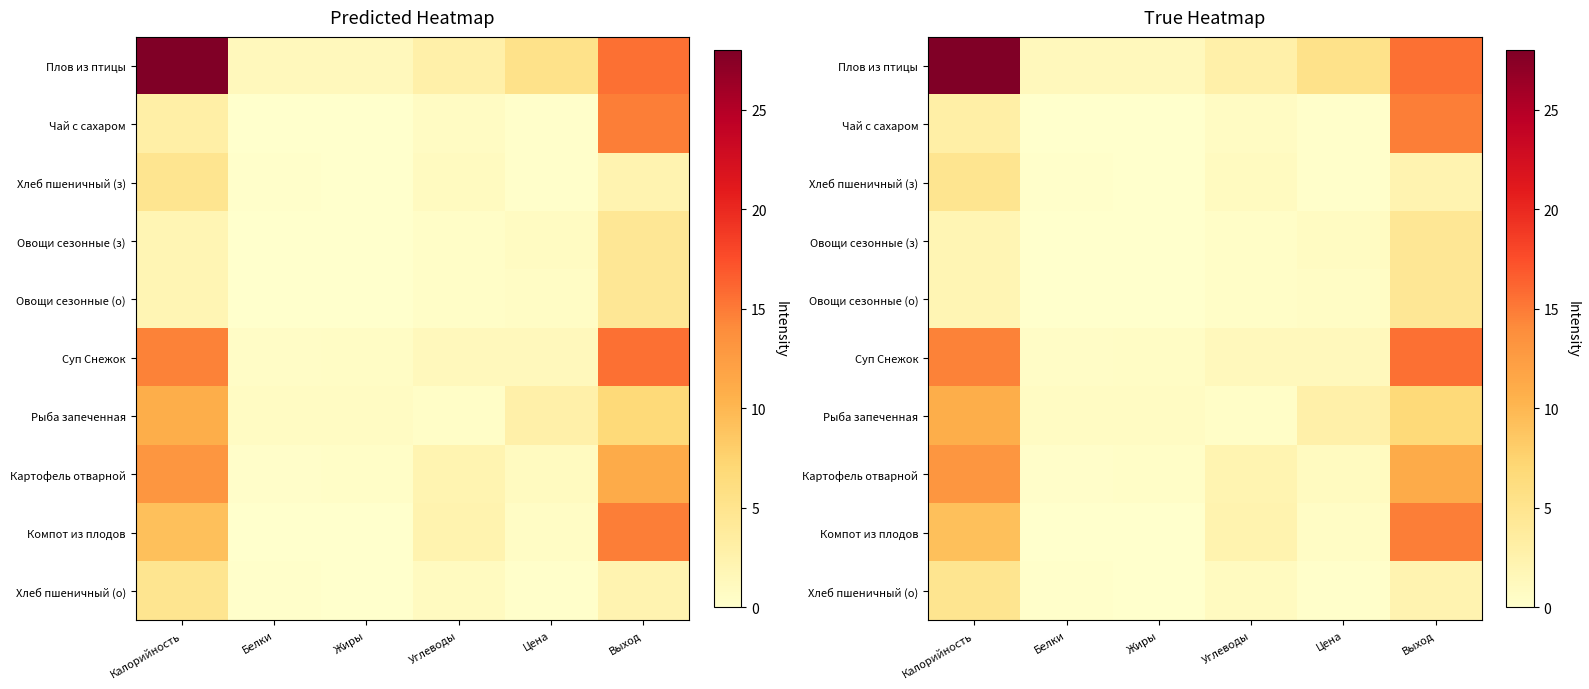

The Овощи сезонные (о) series shows 1.9 at Калорийность. True or false?

True